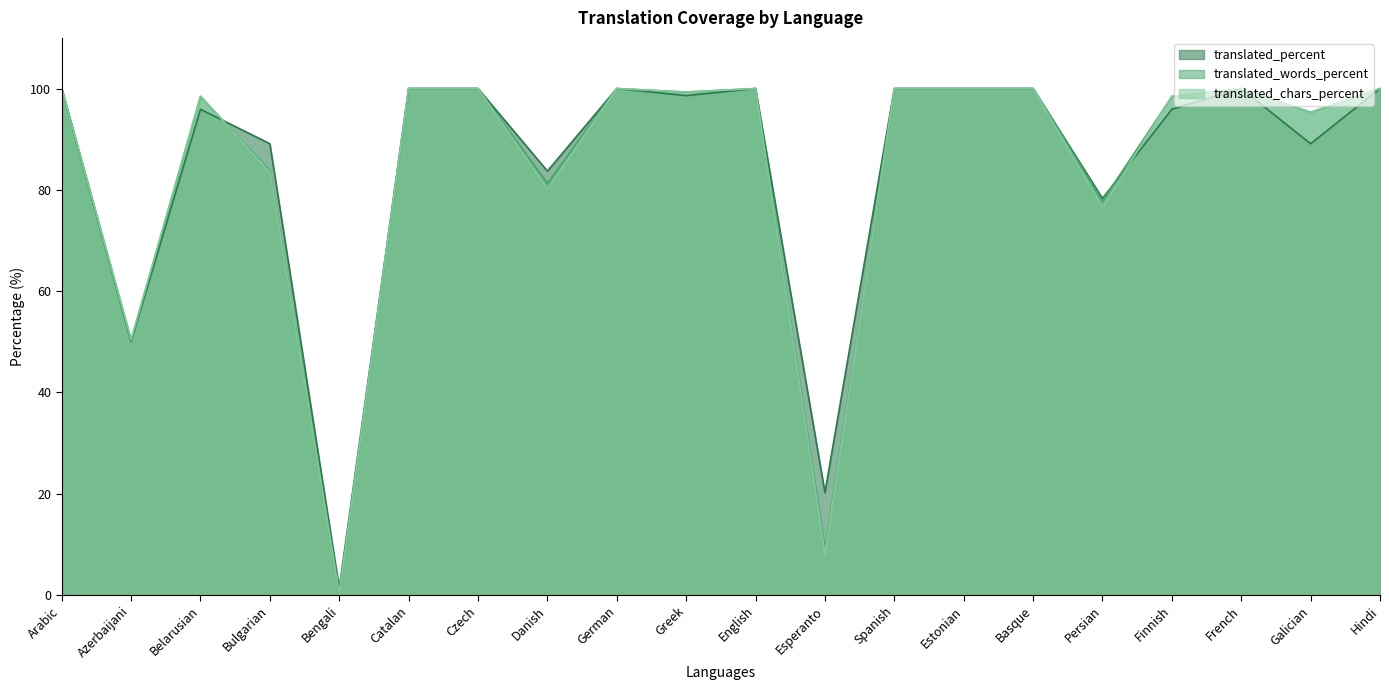

How many intersections are there between translated_words_percent and translated_percent?

2